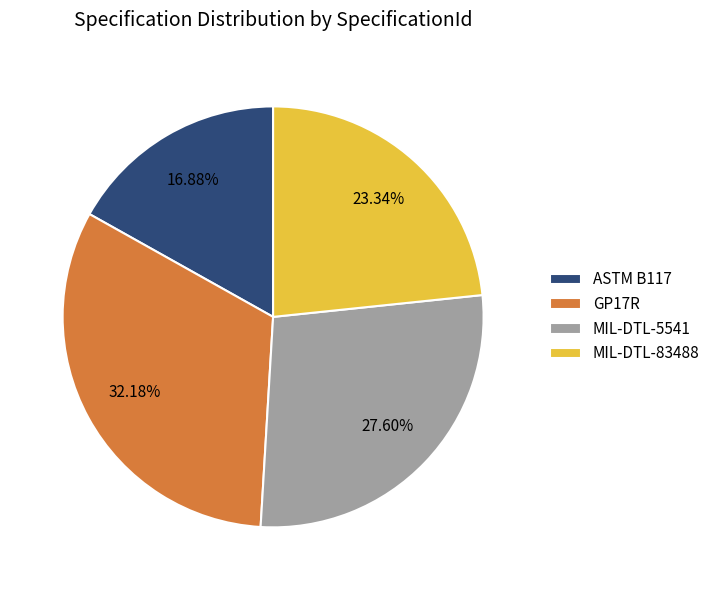

What portion of the pie excludes MIL-DTL-83488?

76.7%